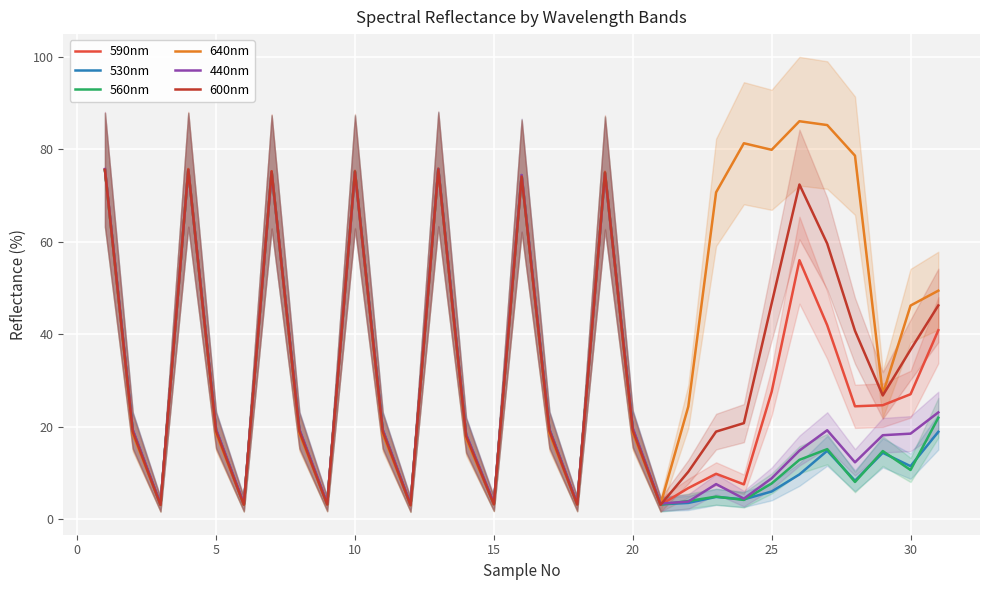

What is the greatest value displayed?

86.1